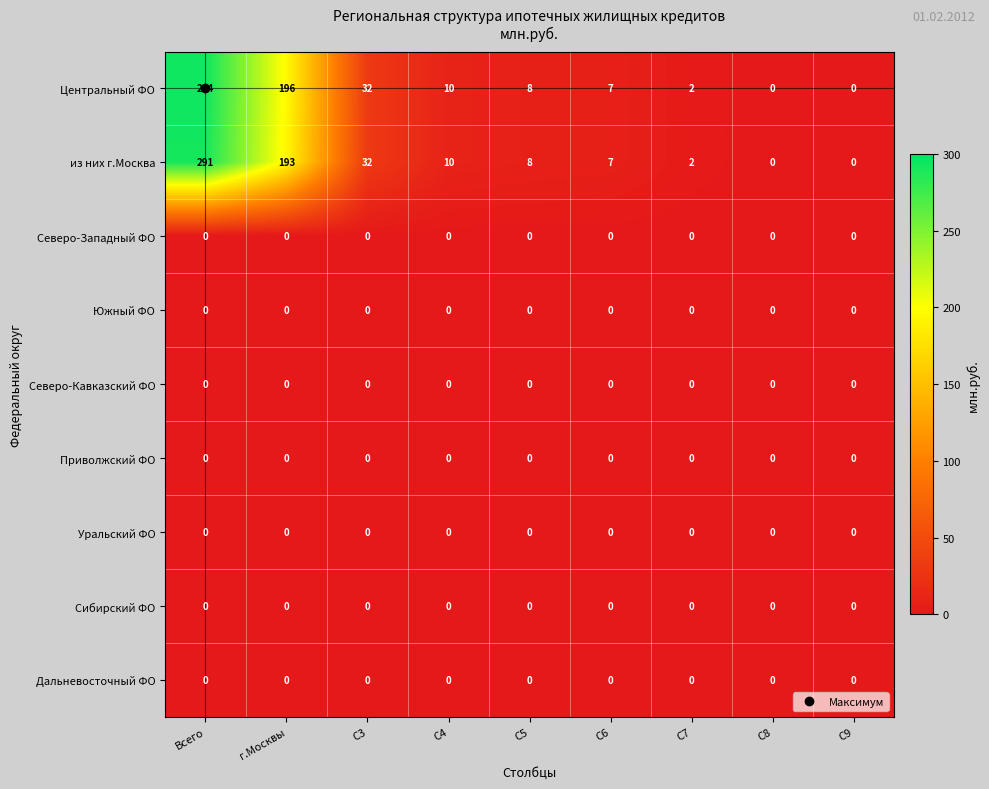

Read the из них г.Москва value at C4, to the nearest 10.

10